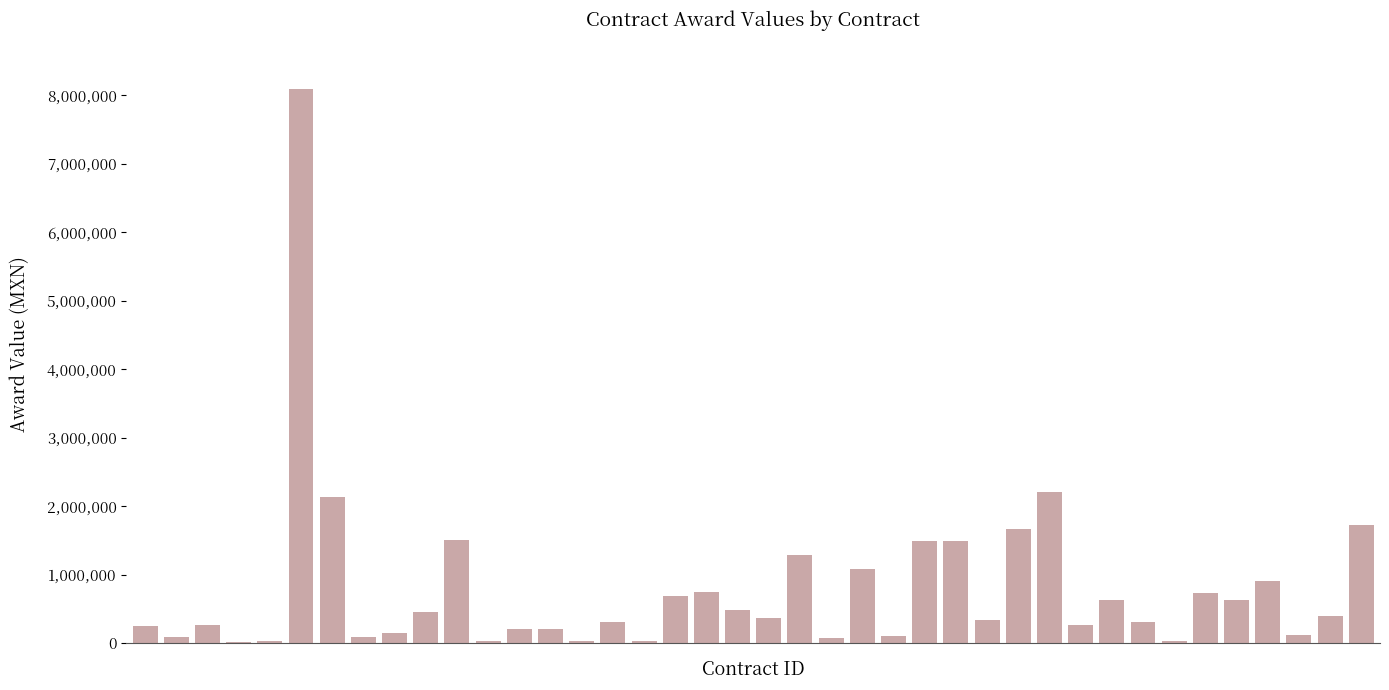

What is the sum of all values?

31637861.3